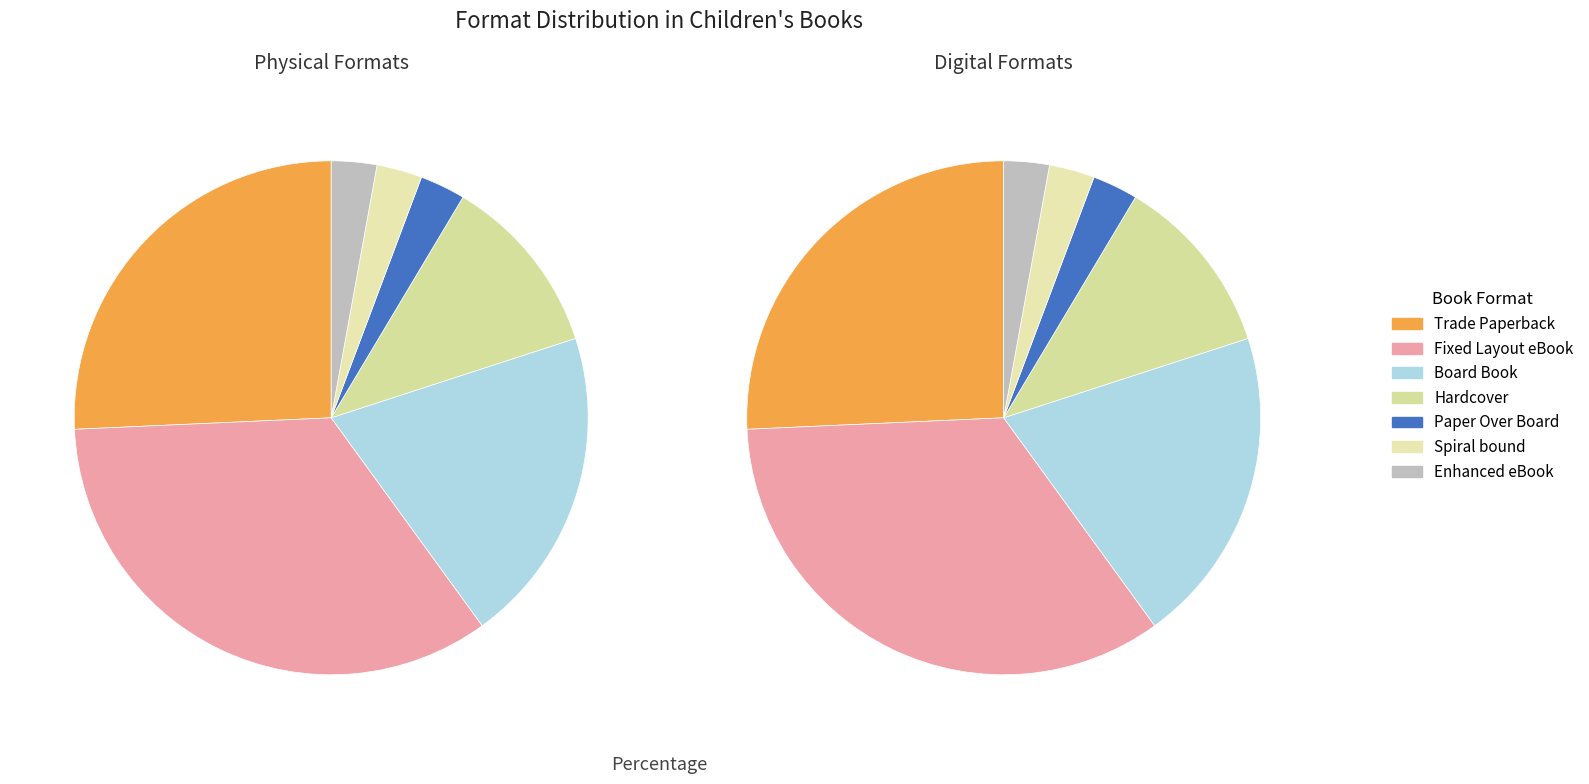

Count the number of slices in the pie.

7